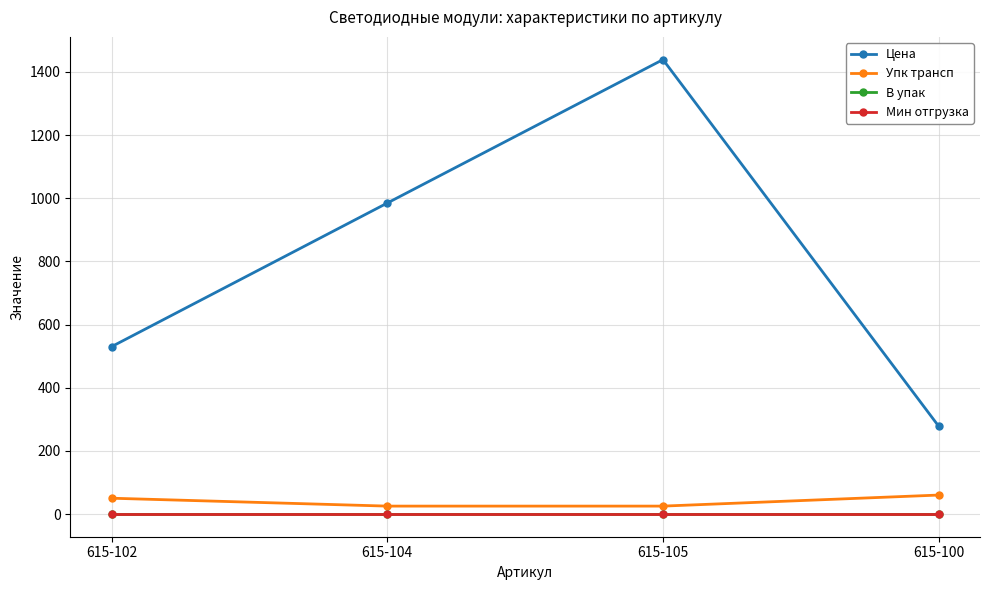

How many distinct data groups are displayed?

4